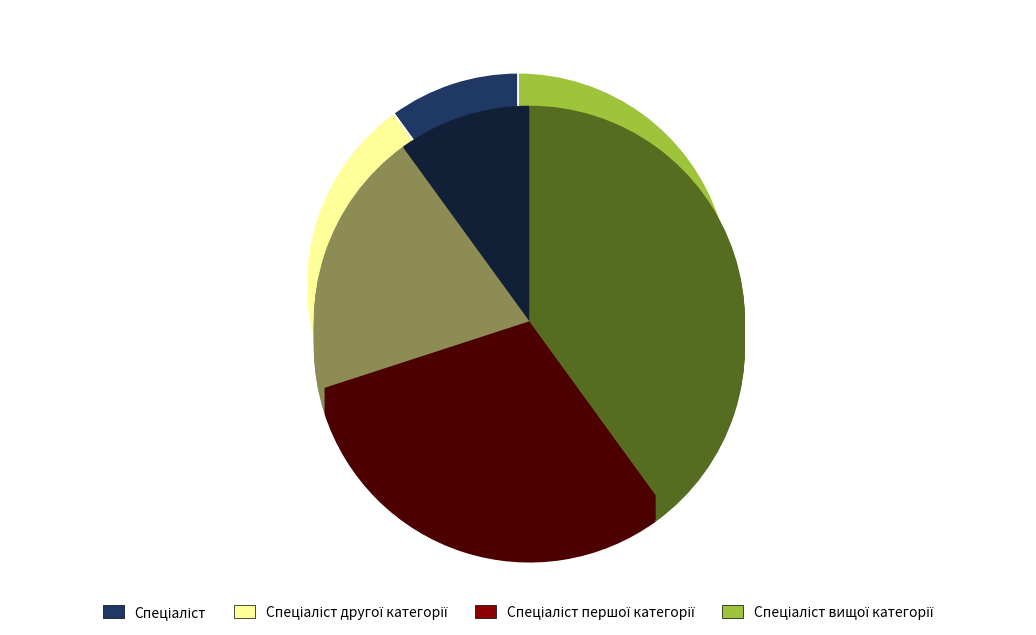

Approximately how many times larger is the value at Спеціаліст compared to Спеціаліст вищої категорії?

0.2